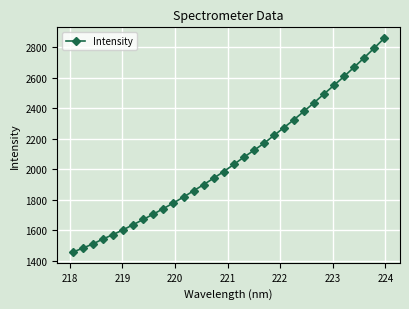

How many series are shown in this chart?

1